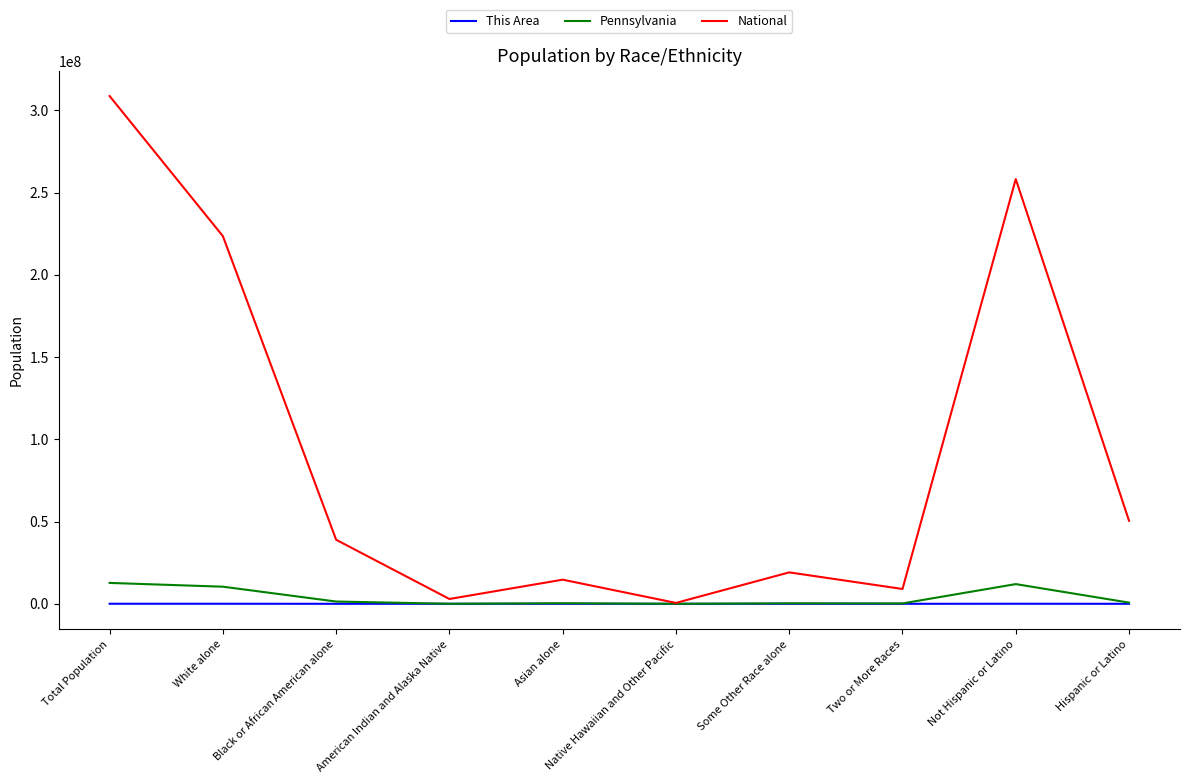

How many lines are shown in the chart?

3